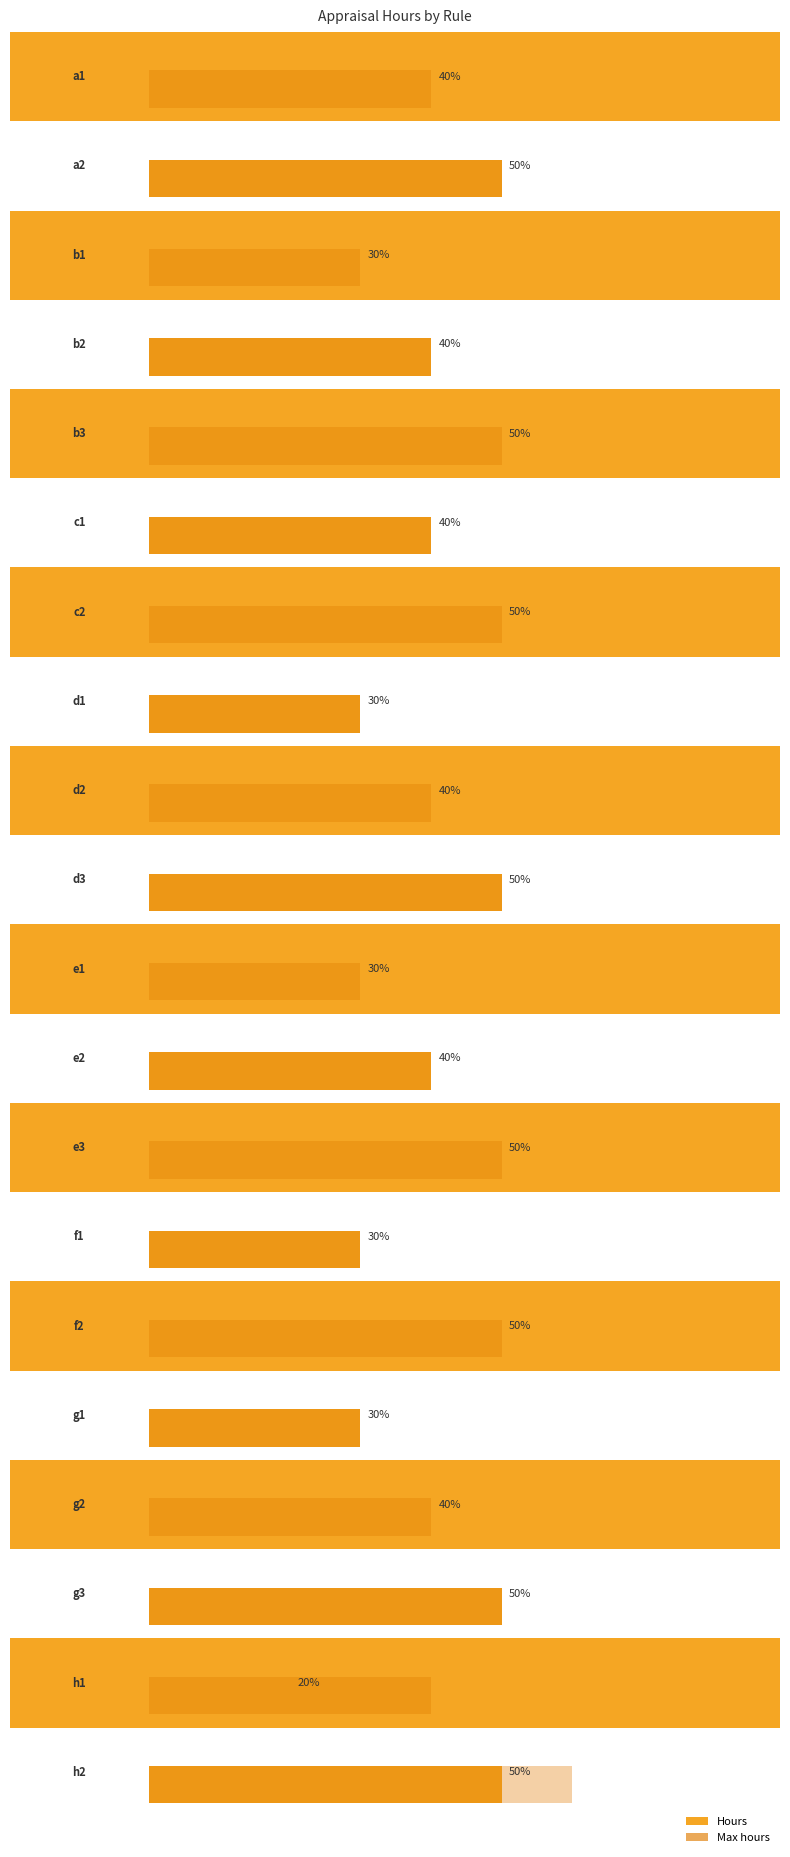

Does the chart contain any negative values?

No